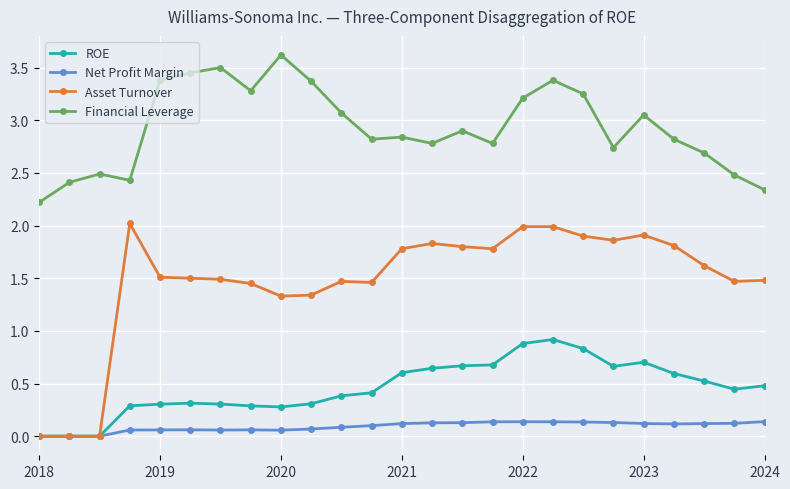

What is the sum of all Financial Leverage values?

73.3